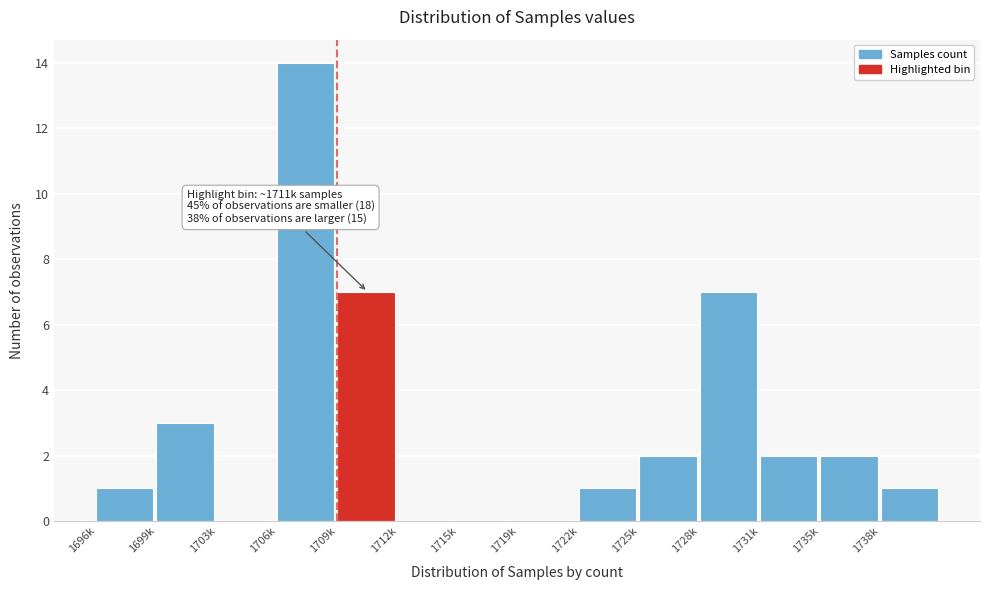

Reading right to left, list all the values displayed in this chart.

1738k=1	1735k=2	1731k=2	1728k=7	1725k=2	1722k=1	1719k=0	1715k=0	1712k=0	1709k=7	1706k=14	1703k=0	1699k=3	1696k=1